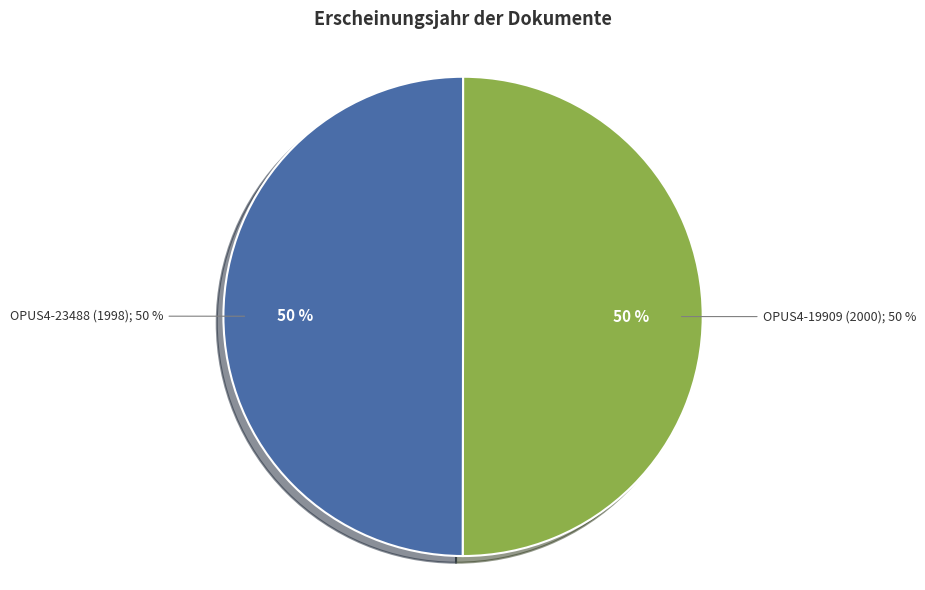

Which category has the smallest portion of the pie?

OPUS4-23488 (1998)